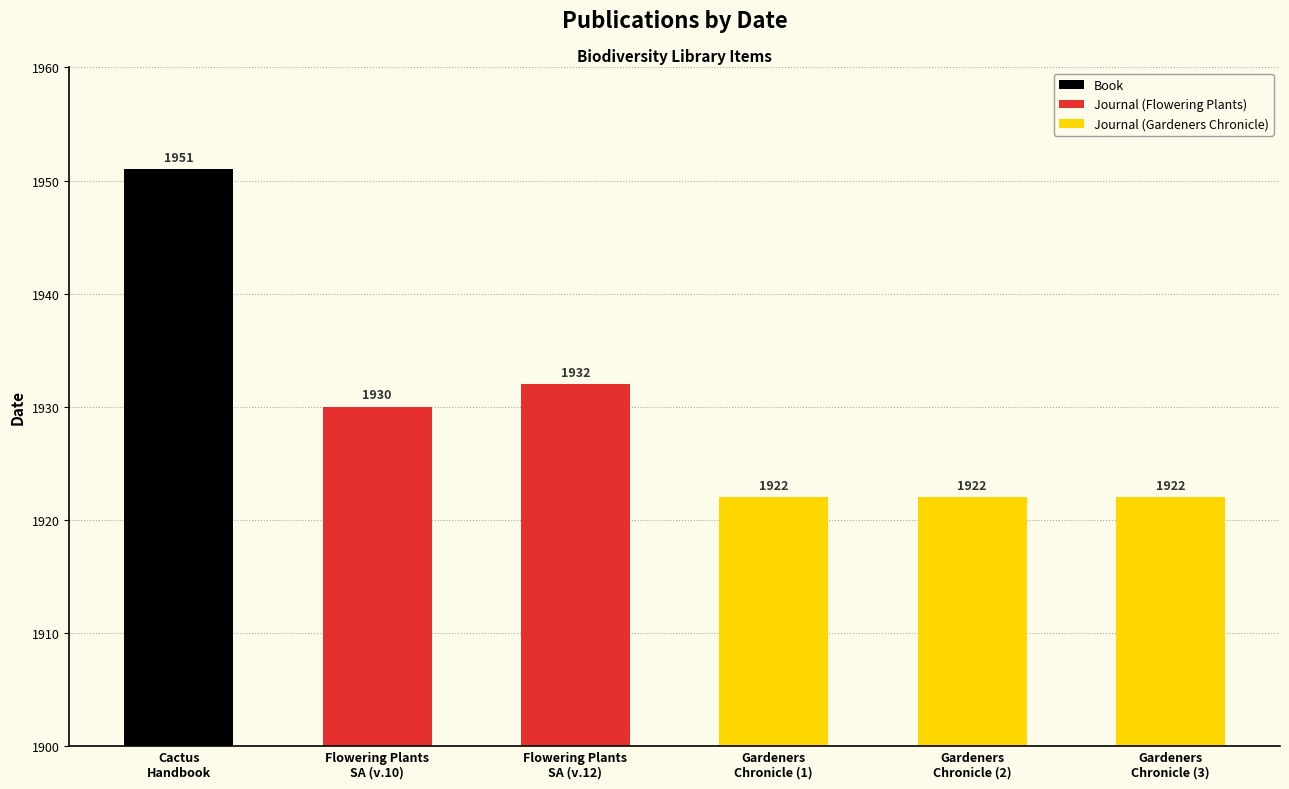

What is the greatest value displayed?

1951